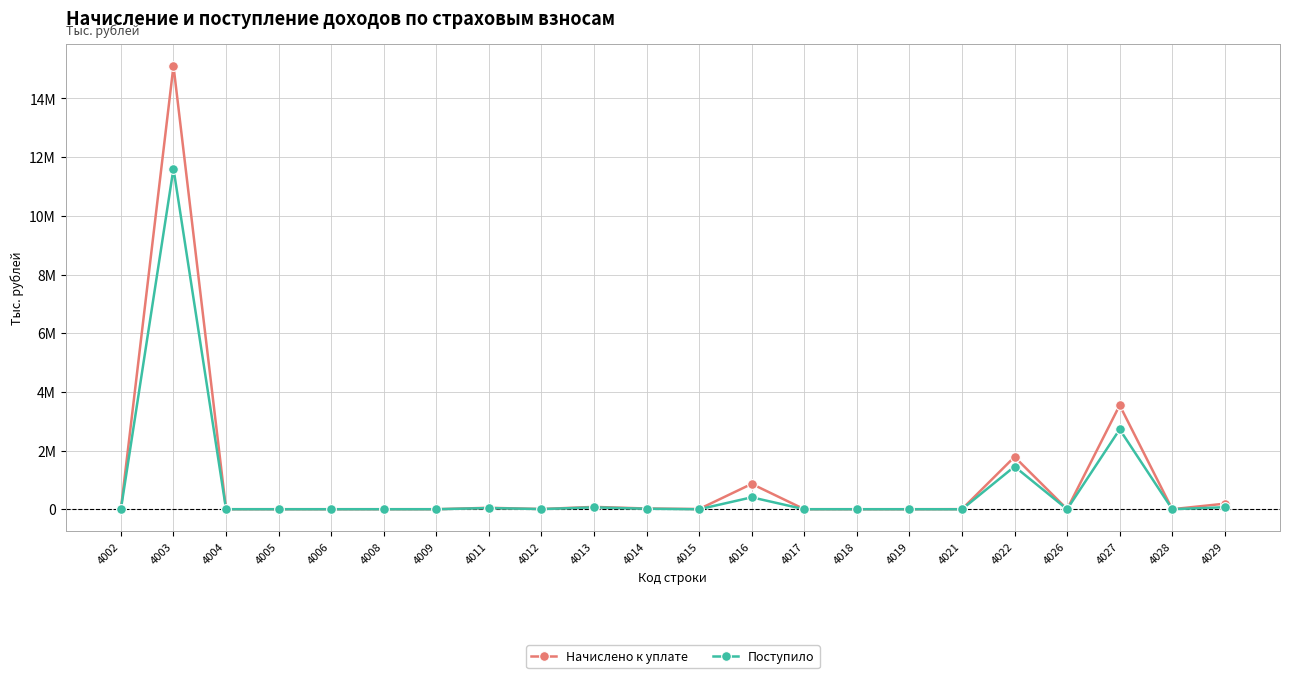

Reading left to right, list all the values displayed in this chart.

Начислено к уплате: 10387	15110429	409	355	66	201	45	48411	6794	79365	24521	6025	863486	120	24	9	2456	1784230	2678	3543219	885	189267
Поступило: 3645	11610752	-66	1	-6	171	27	40339	4978	63205	16244	-1037	405586	96	14	14	-1977	1455397	944	2720672	1194	67864